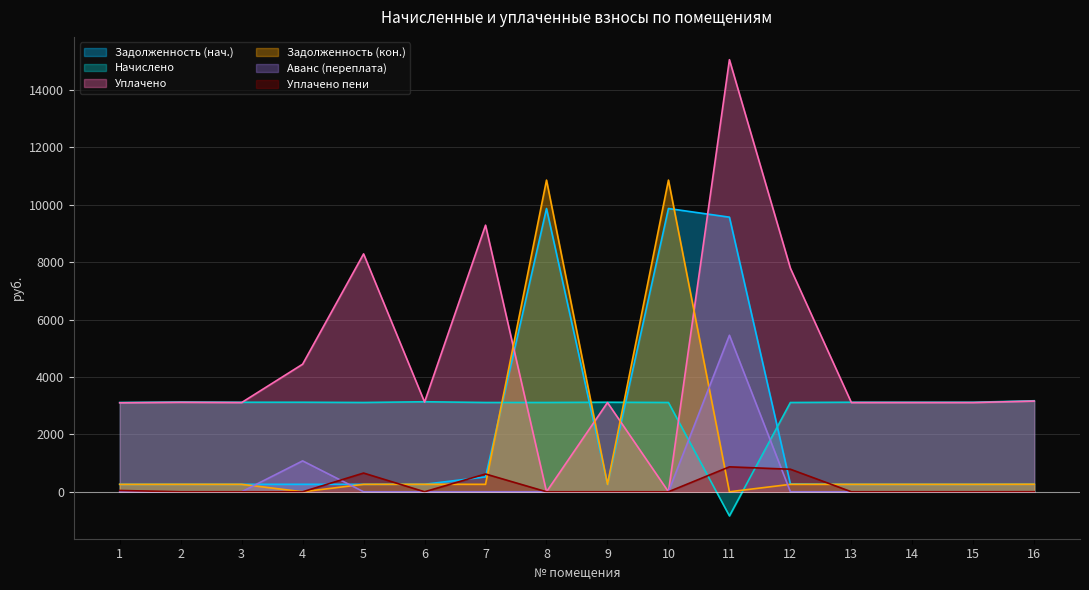

How many values in nachisleno are above zero?

15